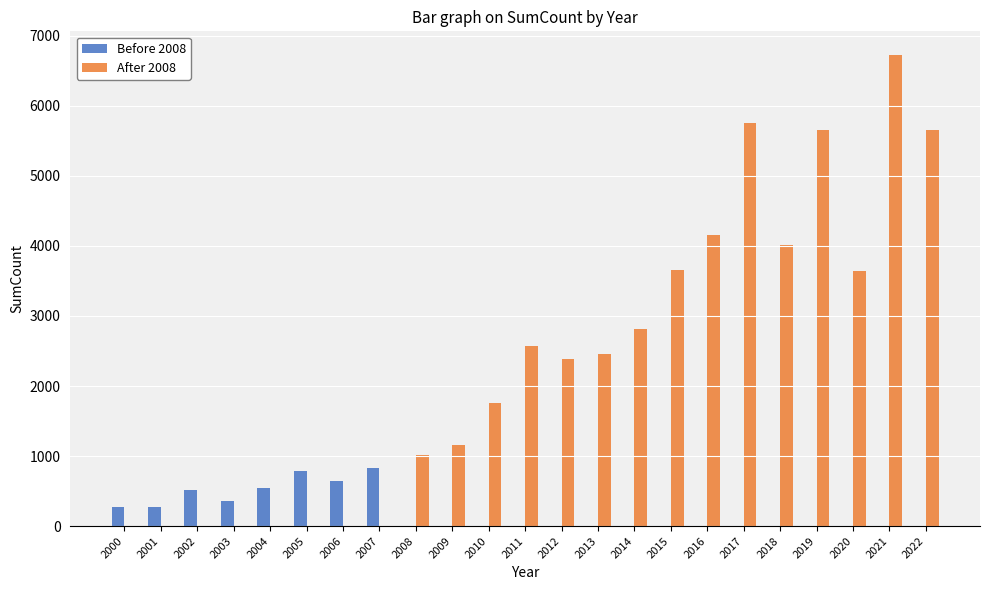

What is the sum of all After 2008 values?

53423